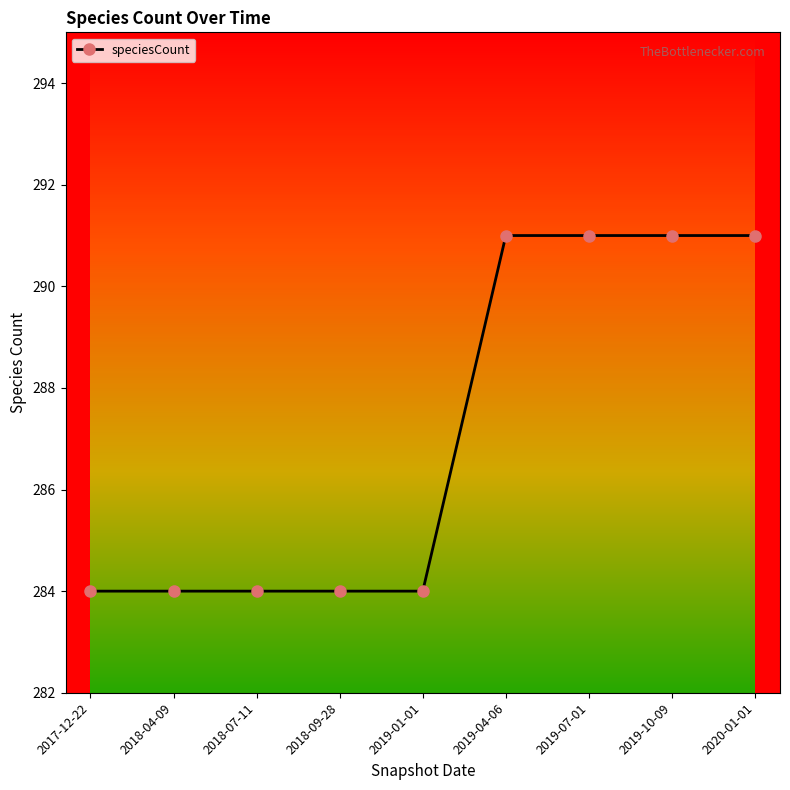

Is it true that the value at 2017-12-22 is 284?

True